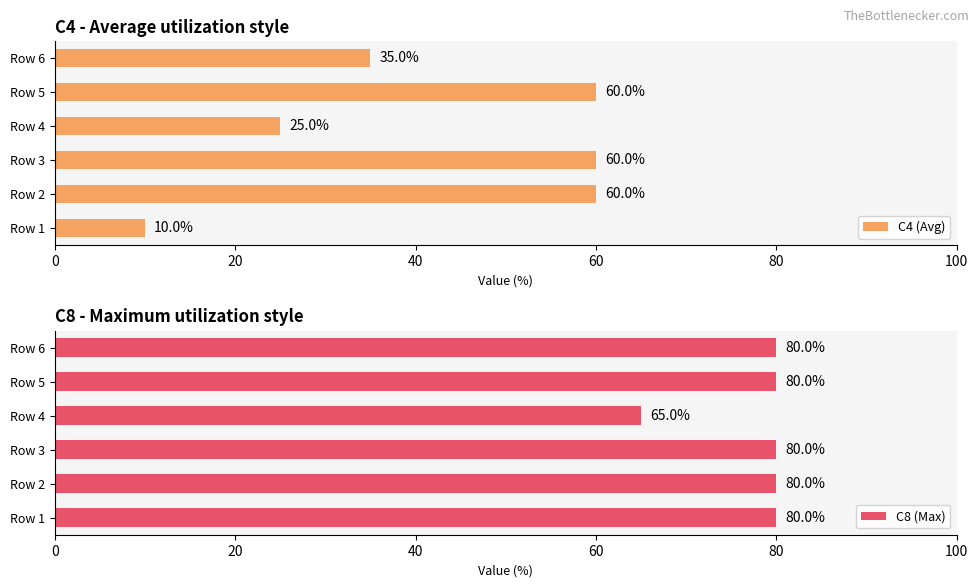

What is the difference between the maximum and minimum values in the C4 (Avg) series?

50